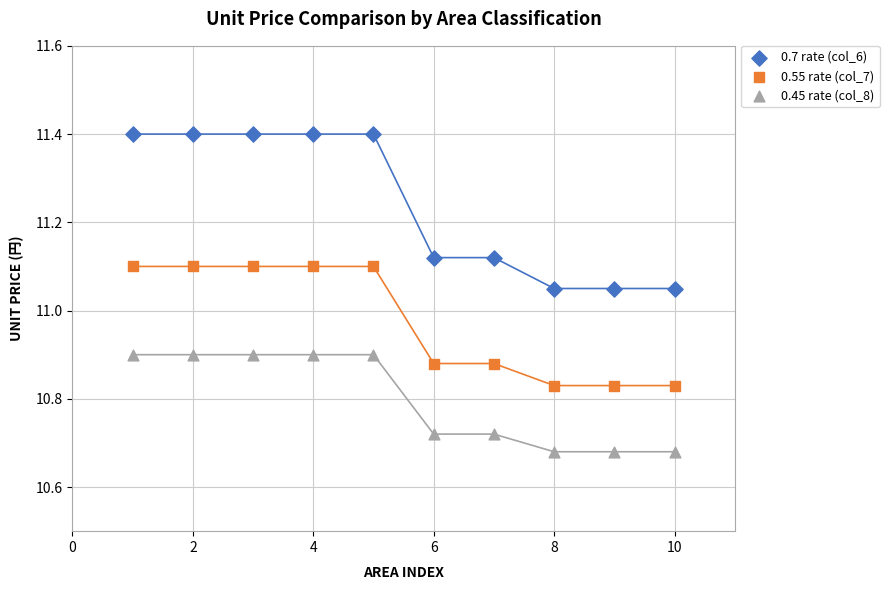

What are all the series names shown in the legend?

0.7 rate (col_6), 0.55 rate (col_7), 0.45 rate (col_8)